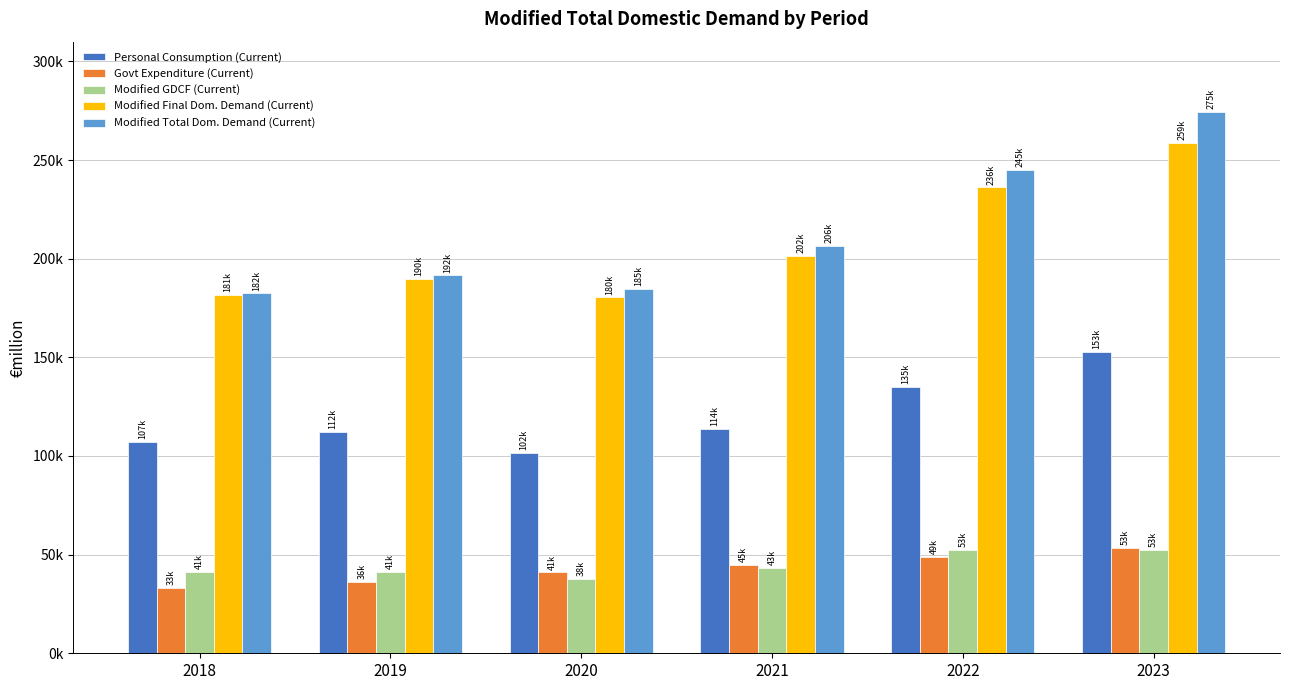

What is the difference between the maximum and minimum values in the Modified Total Dom. Demand (Current) series?

92183.0